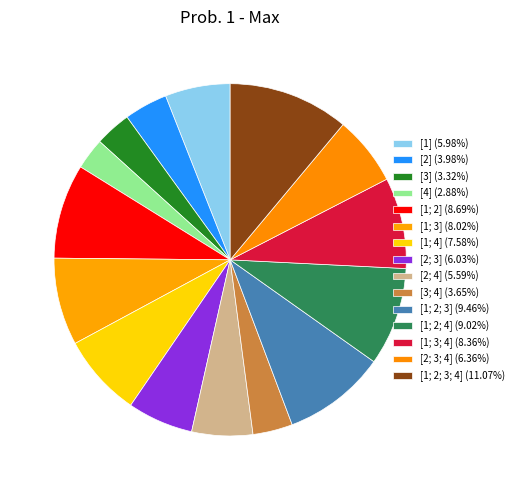

How many slices are in this pie chart?

15